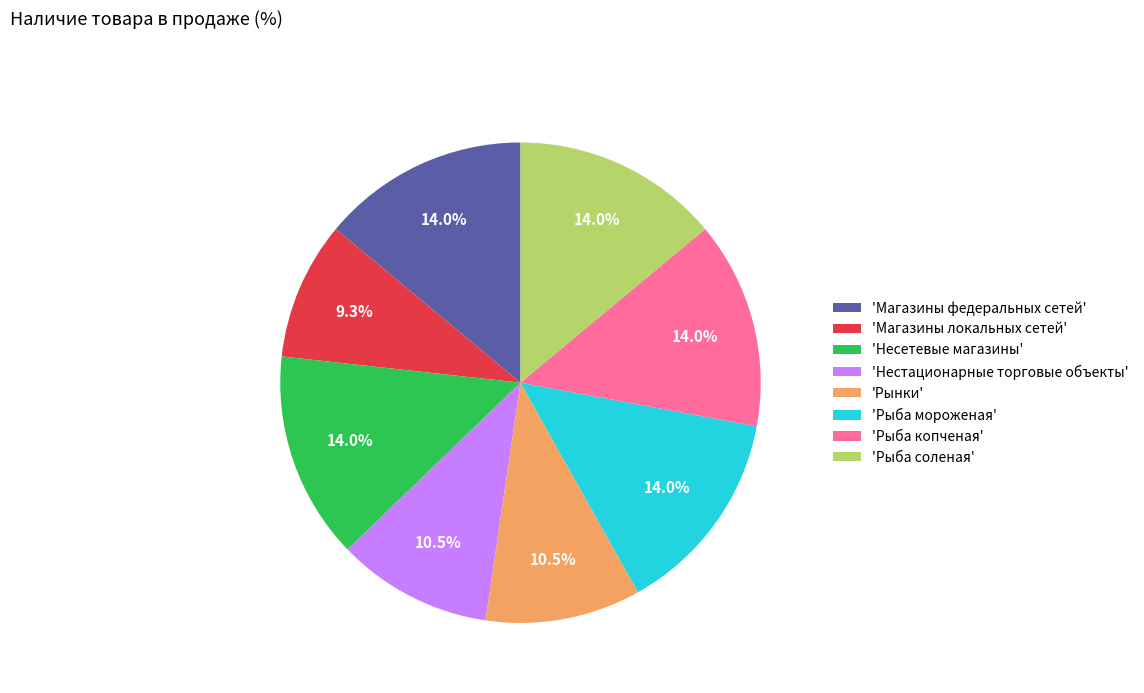

Is the sum of 'Магазины федеральных сетей' and 'Рыба мороженая' greater than half?

No